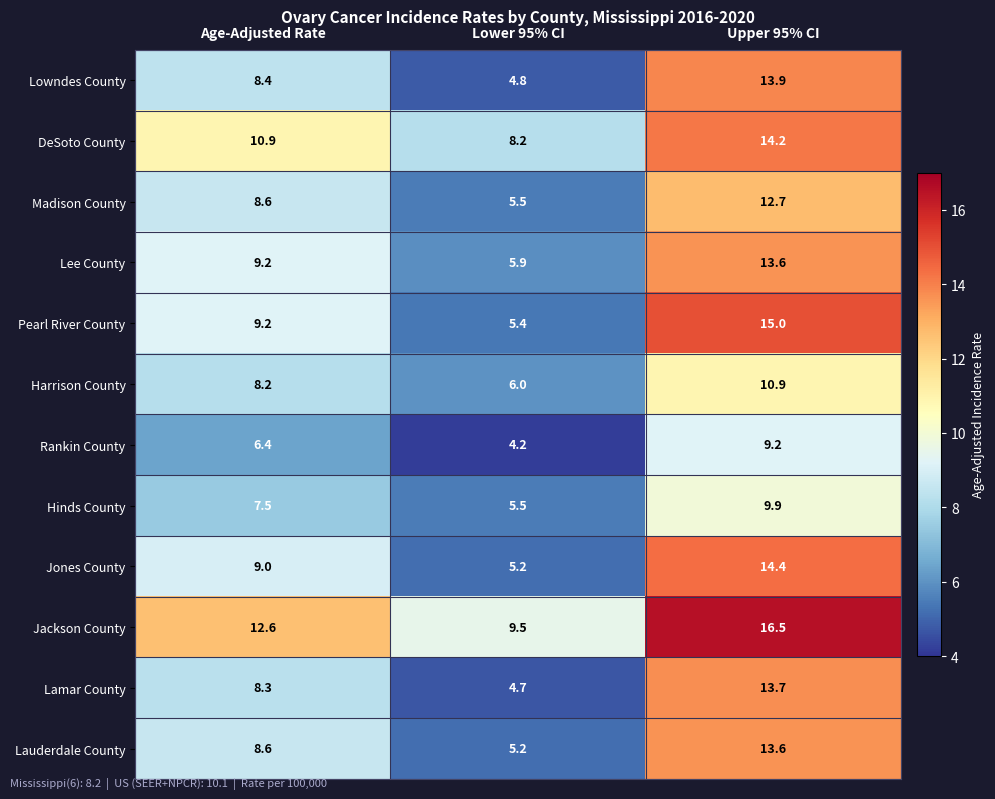

What is the difference between the highest and lowest values at Lower 95% CI?

5.3